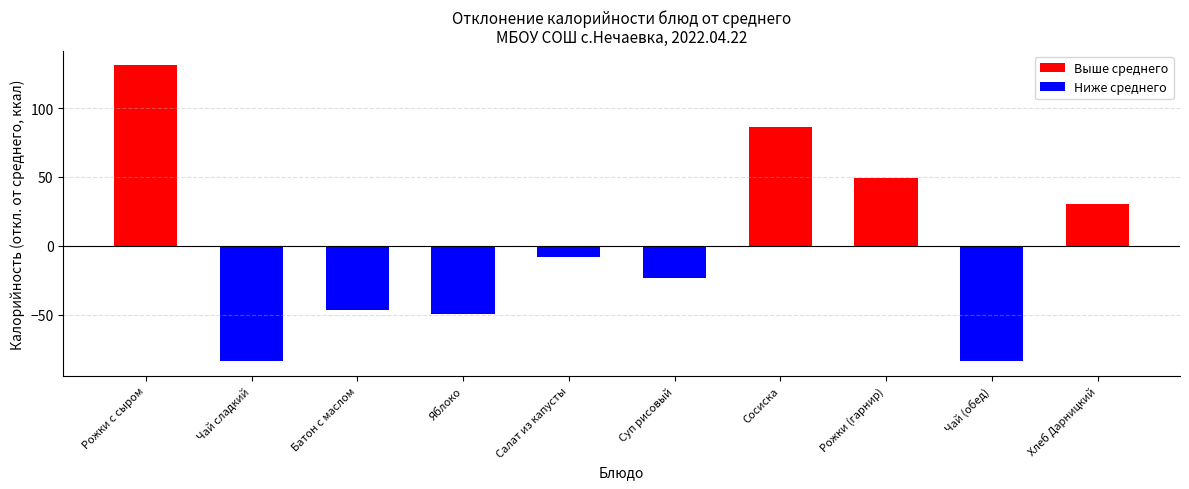

Is it true that the value at Суп рисовый is -33.8?

False